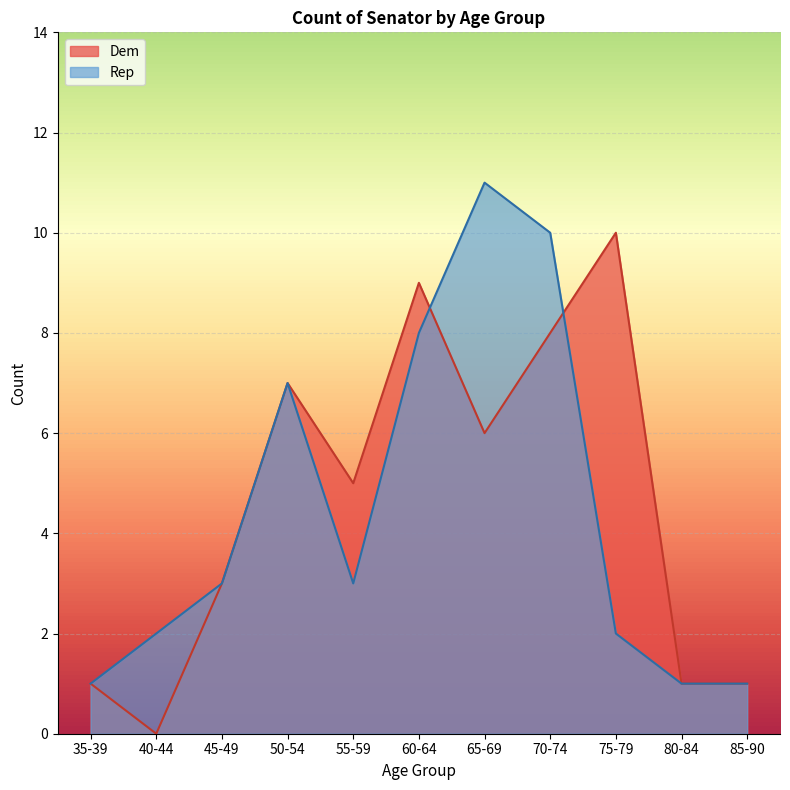

Reading right to left, extract all data points from this chart.

Dem: 85-90=1	80-84=1	75-79=10	70-74=8	65-69=6	60-64=9	55-59=5	50-54=7	45-49=3	40-44=0	35-39=1
Rep: 85-90=1	80-84=1	75-79=2	70-74=10	65-69=11	60-64=8	55-59=3	50-54=7	45-49=3	40-44=2	35-39=1